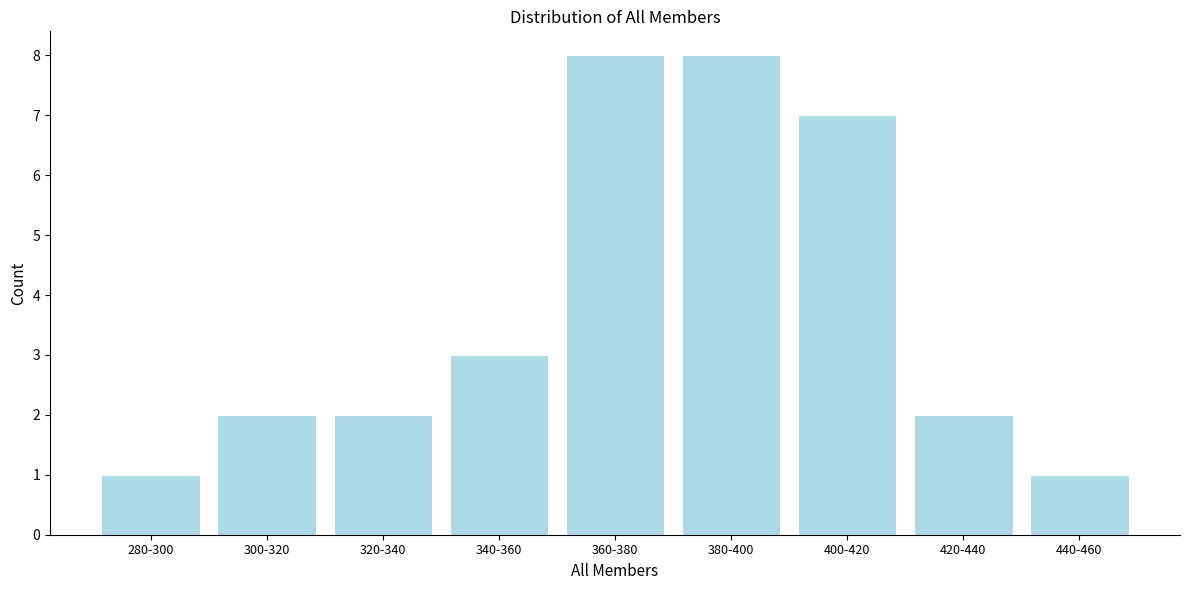

Reading left to right, extract all data points from this chart.

1	2	2	3	8	8	7	2	1